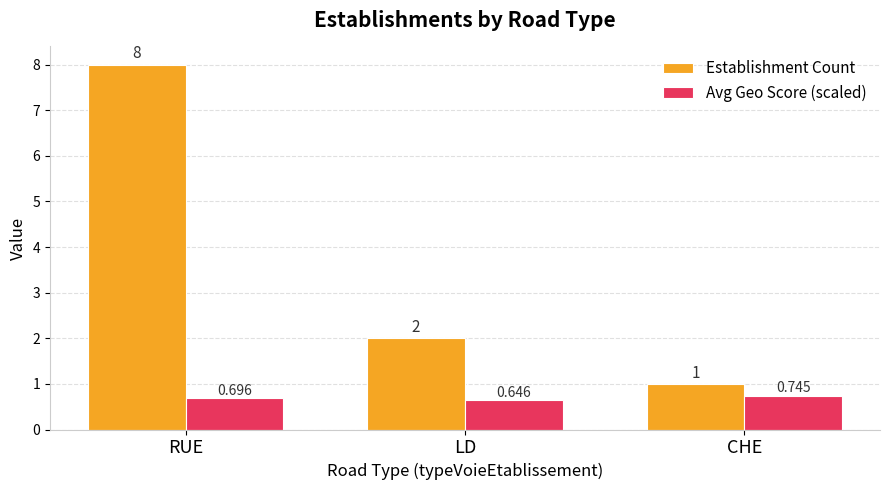

Is the value of Avg Geo Score (scaled) at RUE greater than the value of Establishment Count at RUE?

No